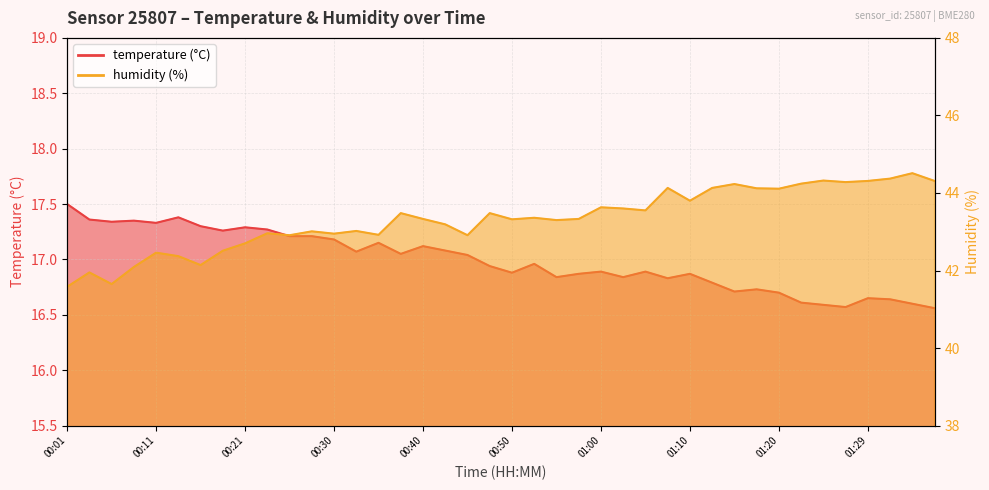

What is the label of the 17th point from the right?

00:57